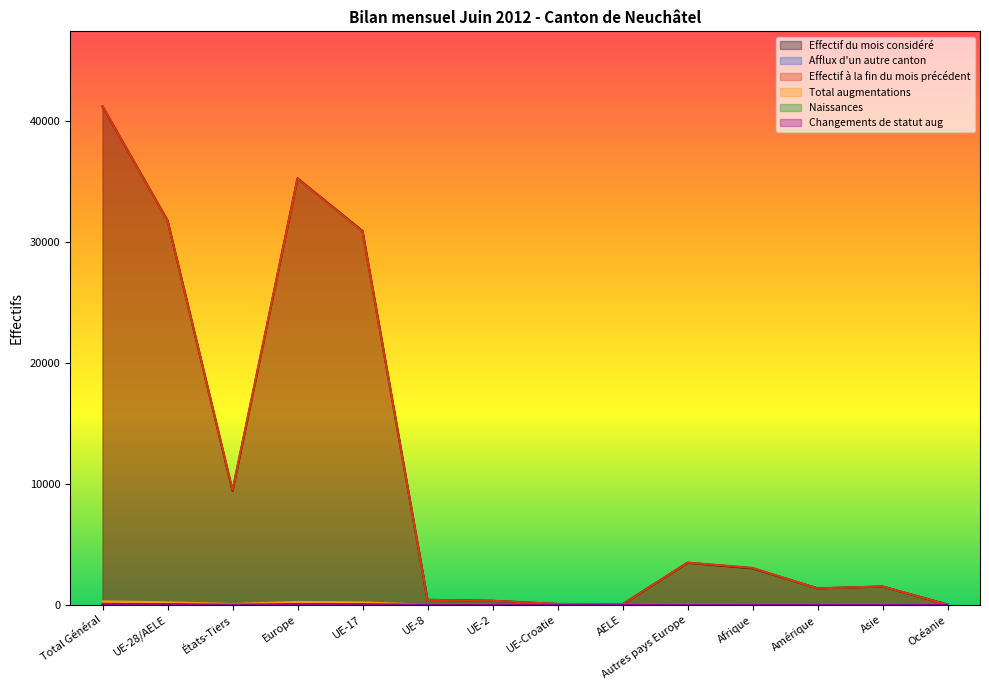

What is the difference between the maximum and minimum values in the Effectif à la fin du mois précédent series?

41168